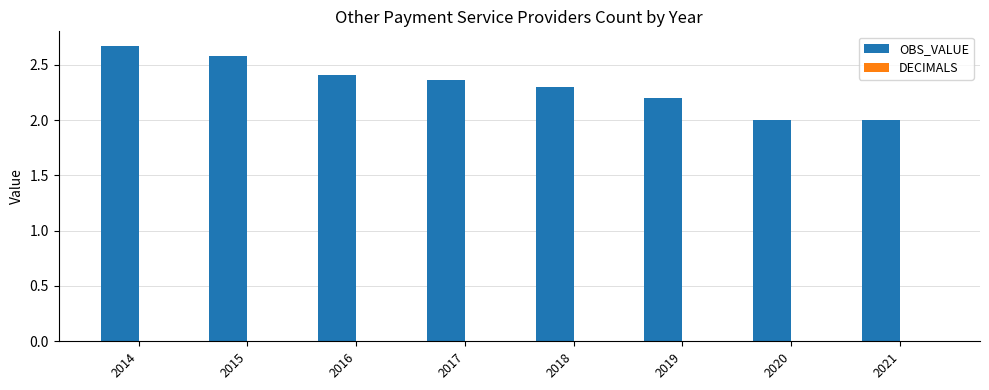

What is the change in value from 2014 to 2020?

-0.7